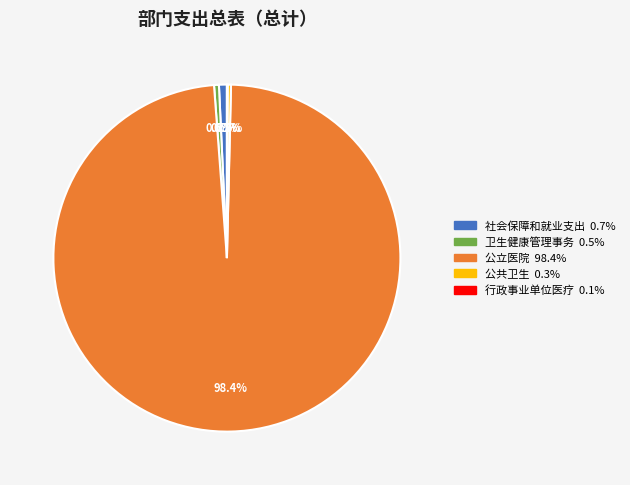

Which slice represents more than half of the pie?

公立医院